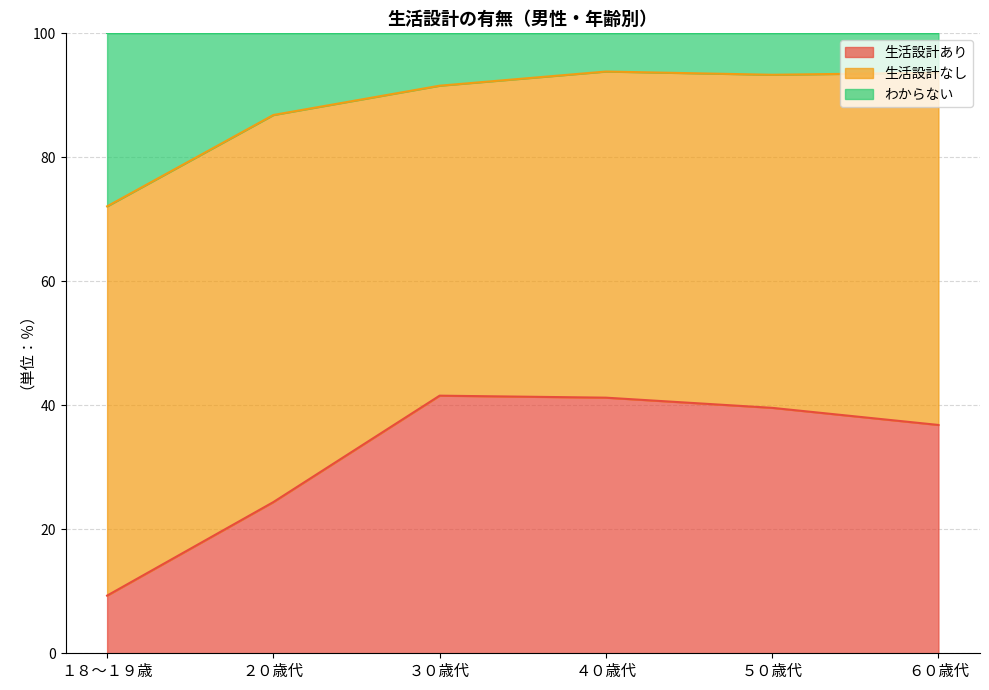

Where is the first local maximum for 生活設計あり?

３０歳代